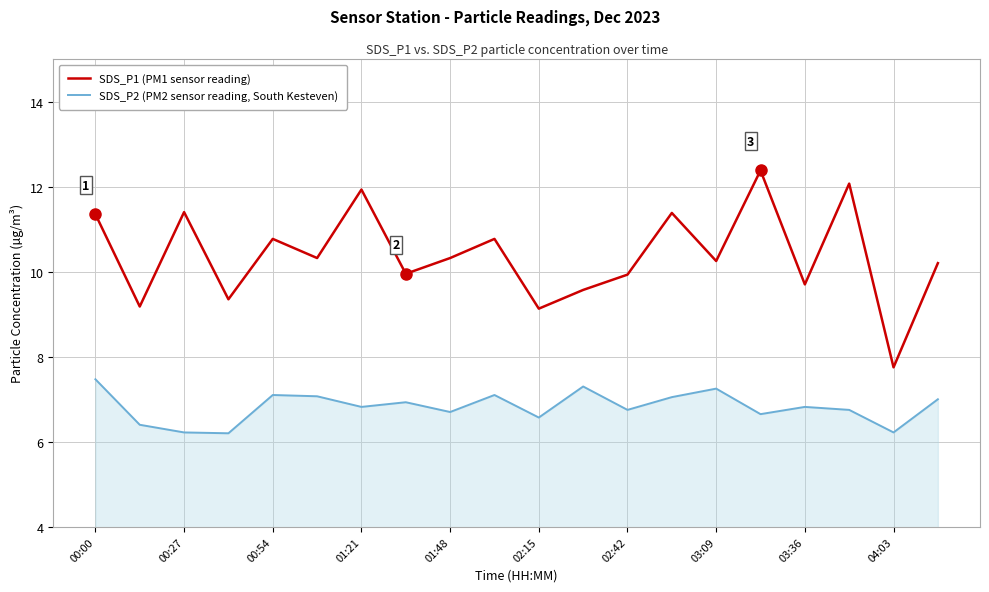

Rank the series by their maximum value, from highest to lowest.

SDS_P1 (PM1 sensor reading), SDS_P2 (PM2 sensor reading, South Kesteven)